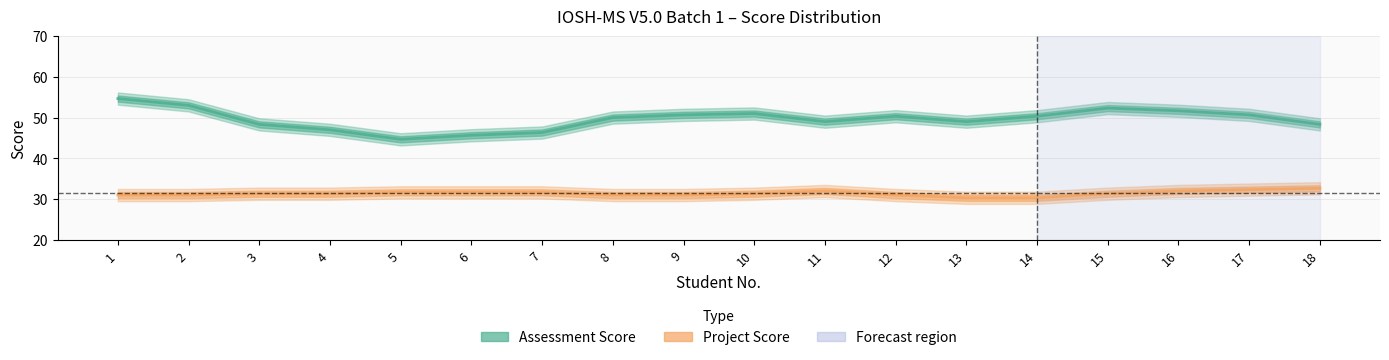

Where is the first local minimum for Assessment Score?

5